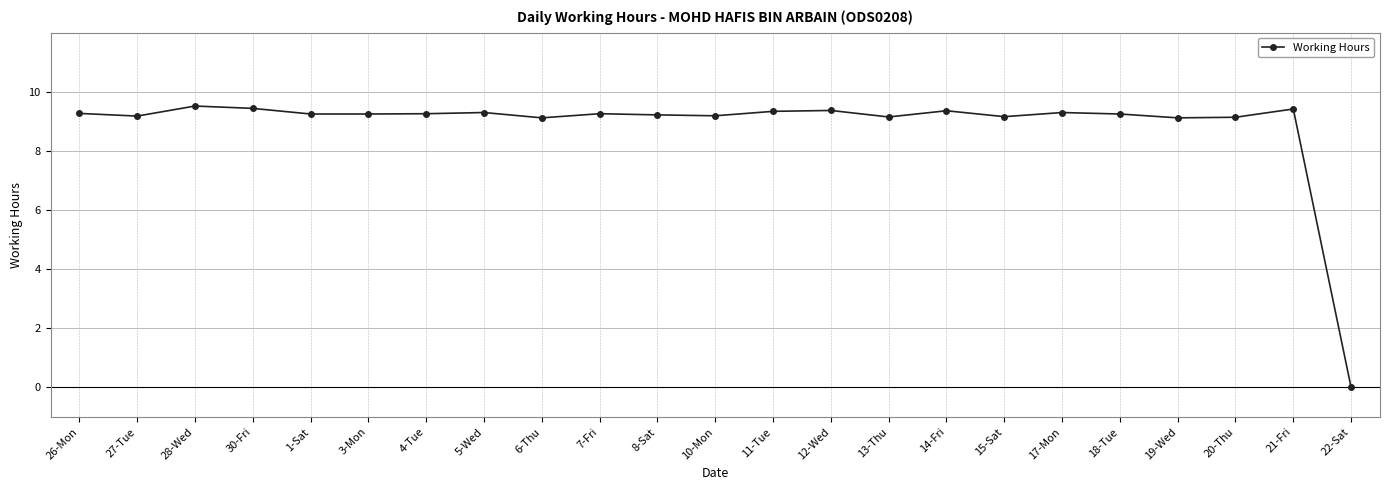

Approximately how many times larger is the value at 26-Mon compared to 11-Tue?

1.0